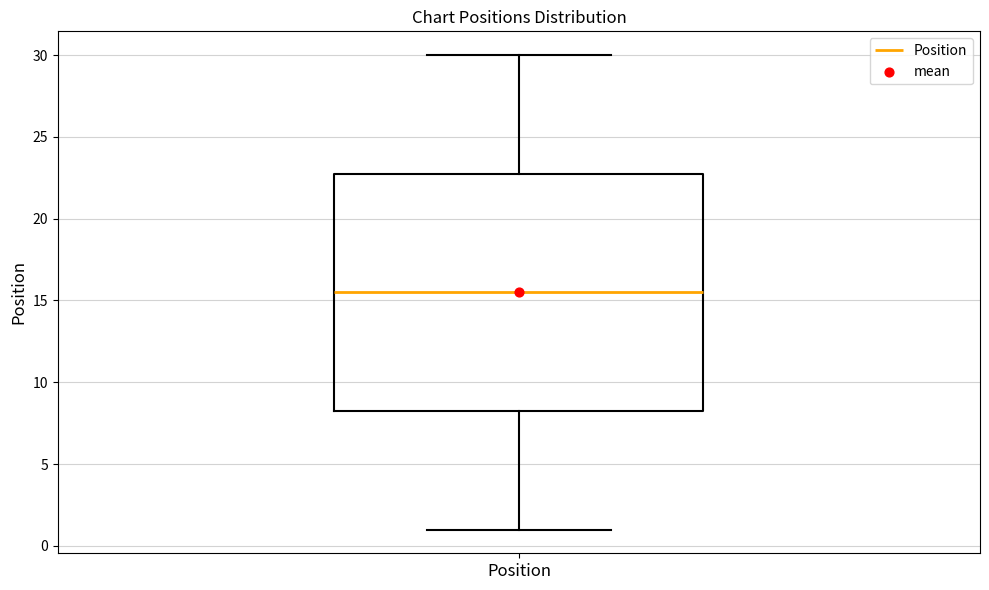

Where does the upper whisker of the box for Position end on the y-axis? The values are not printed on the chart, so give them approximately, as read against the axis.

30.0